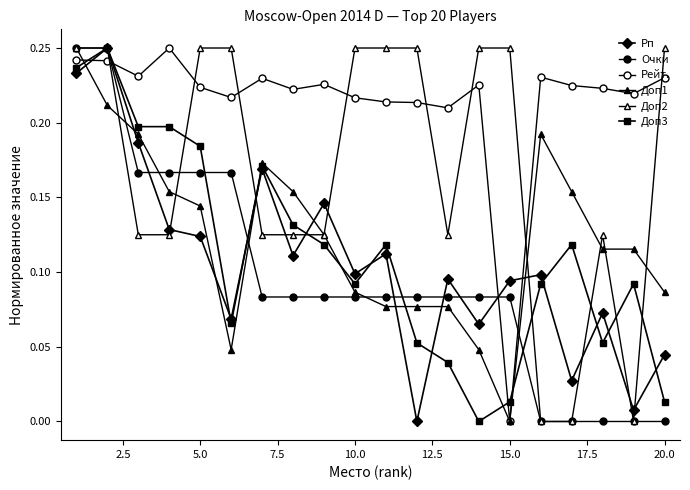

What is the value of the Очки point at the 10th from the left?

0.1